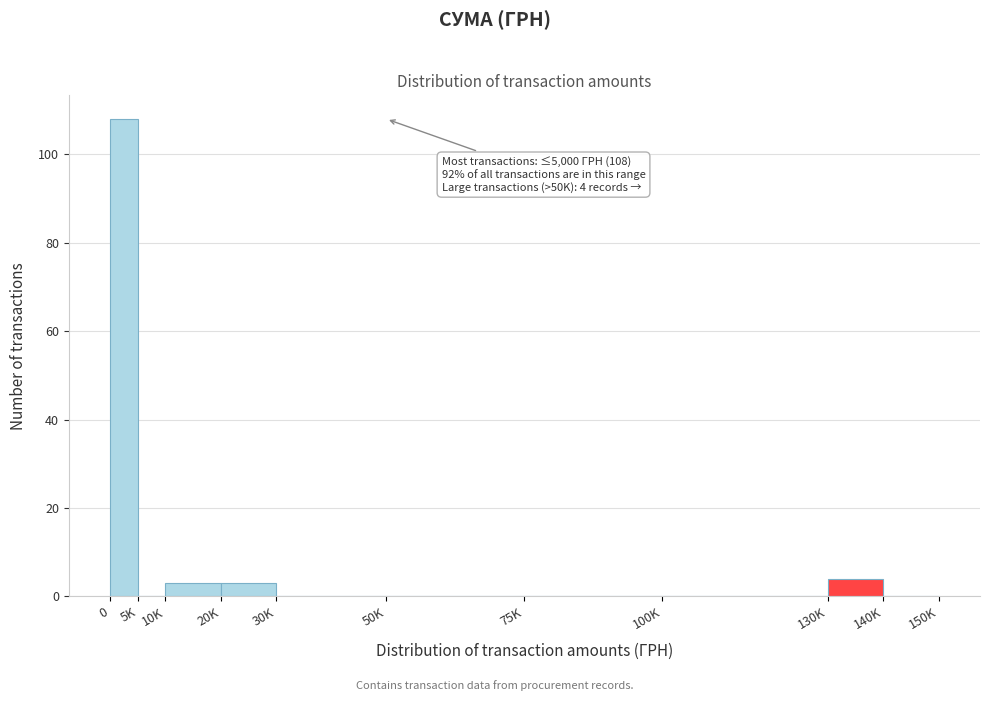

Reading right to left, extract all data points from this chart.

140K=0	130K=4	100K=0	75K=0	50K=0	30K=0	20K=3	10K=3	5K=0	0=108